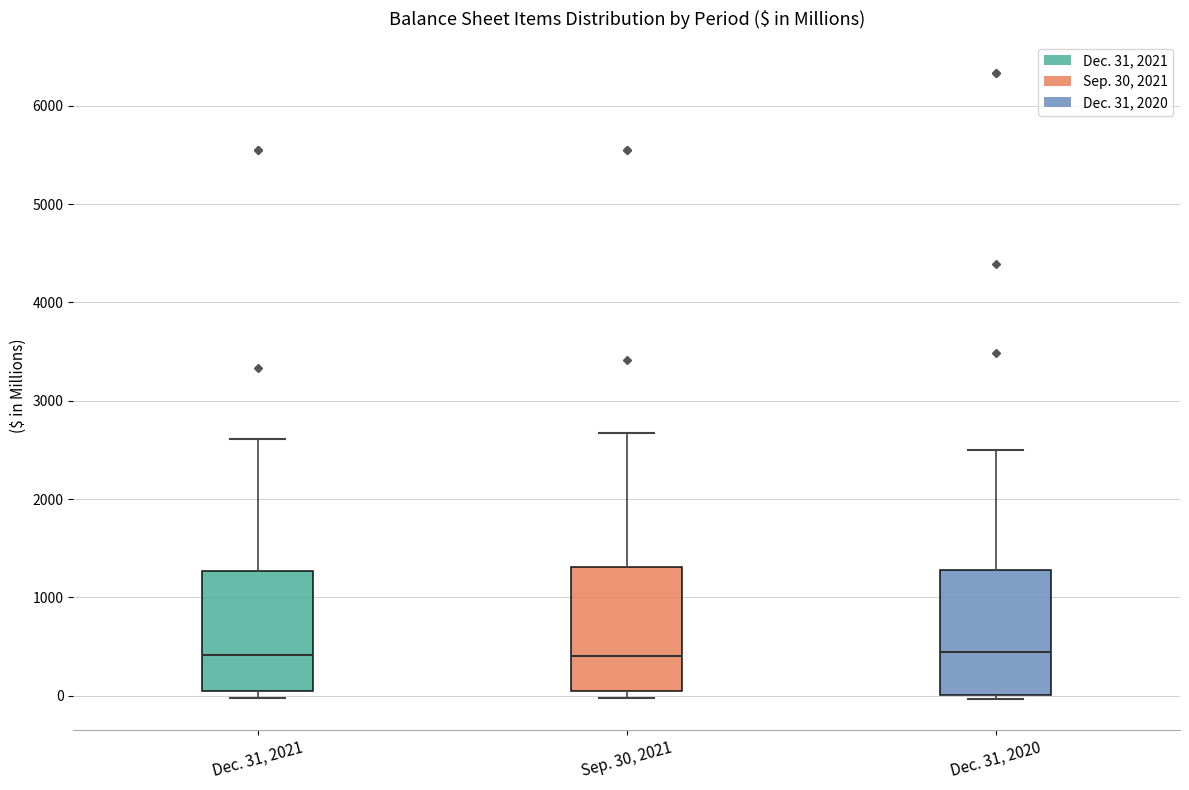

Reading left to right, transcribe this box plot: for each box, give where its median line is, the range the box spans, and where its two whiskers end, as read against the y-axis. The values are not printed on the chart, so give them approximately, as read against the axis.

Dec. 31, 2021: median 400, box 0 to 1300, whiskers 0 (just below the box's lower edge) to 2600
Sep. 30, 2021: median 400, box 0 to 1300, whiskers 0 (just below the box's lower edge) to 2700
Dec. 31, 2020: median 400, box 0 to 1300, whiskers 0 (just below the box's lower edge) to 2500